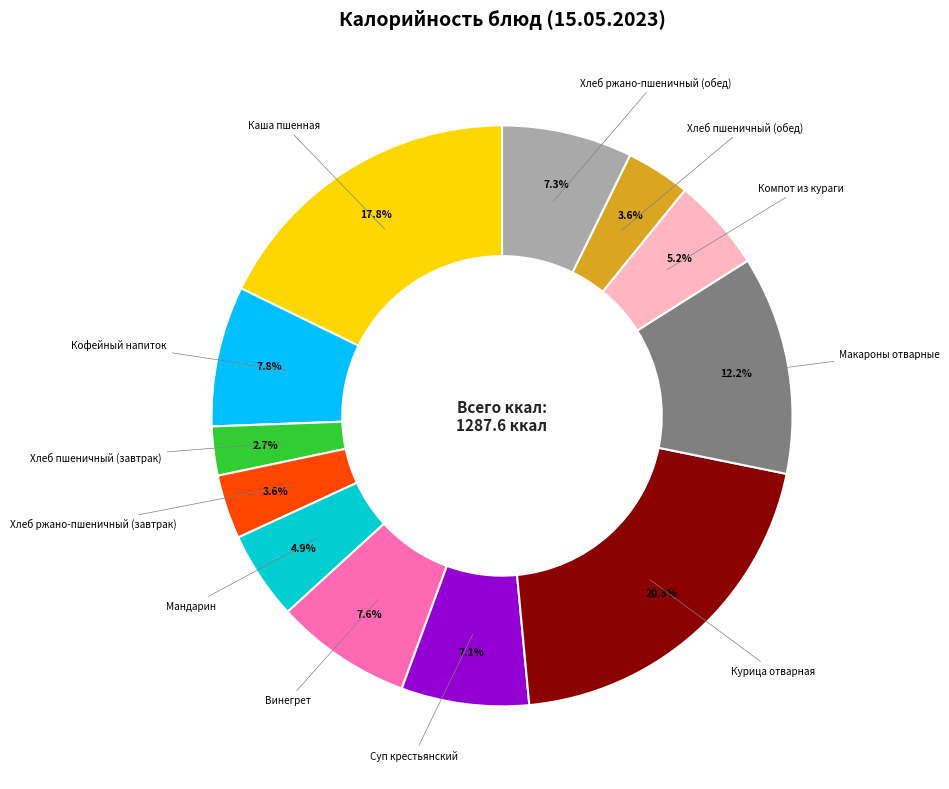

Is there a majority slice in this chart?

No